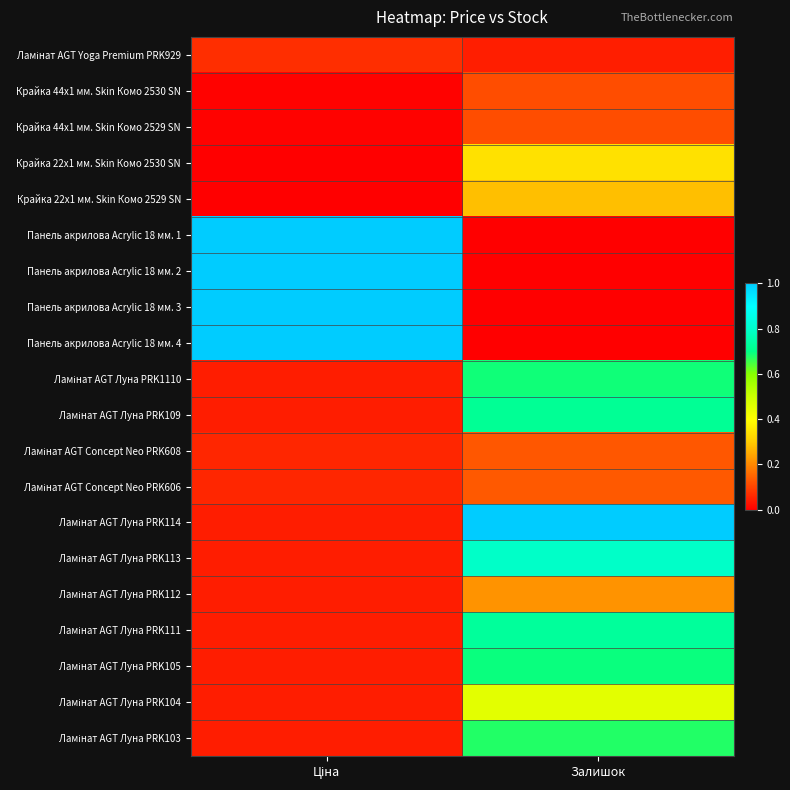

What is the spread (max minus min) of values at Залишок?

1.0